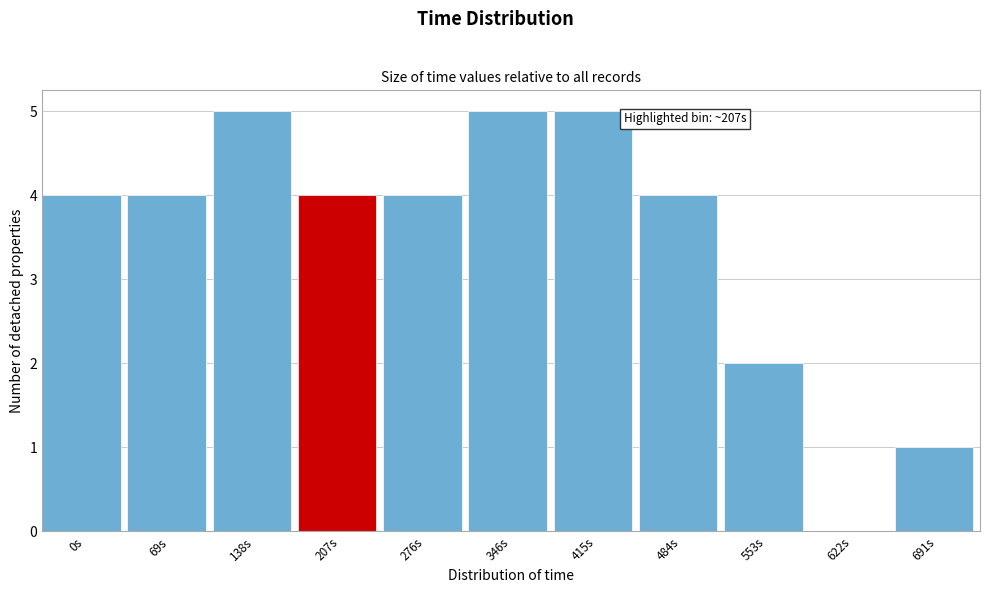

Reading left to right, extract all data points from this chart.

0s=4	69s=4	138s=5	207s=4	276s=4	346s=5	415s=5	484s=4	553s=2	622s=0	691s=1